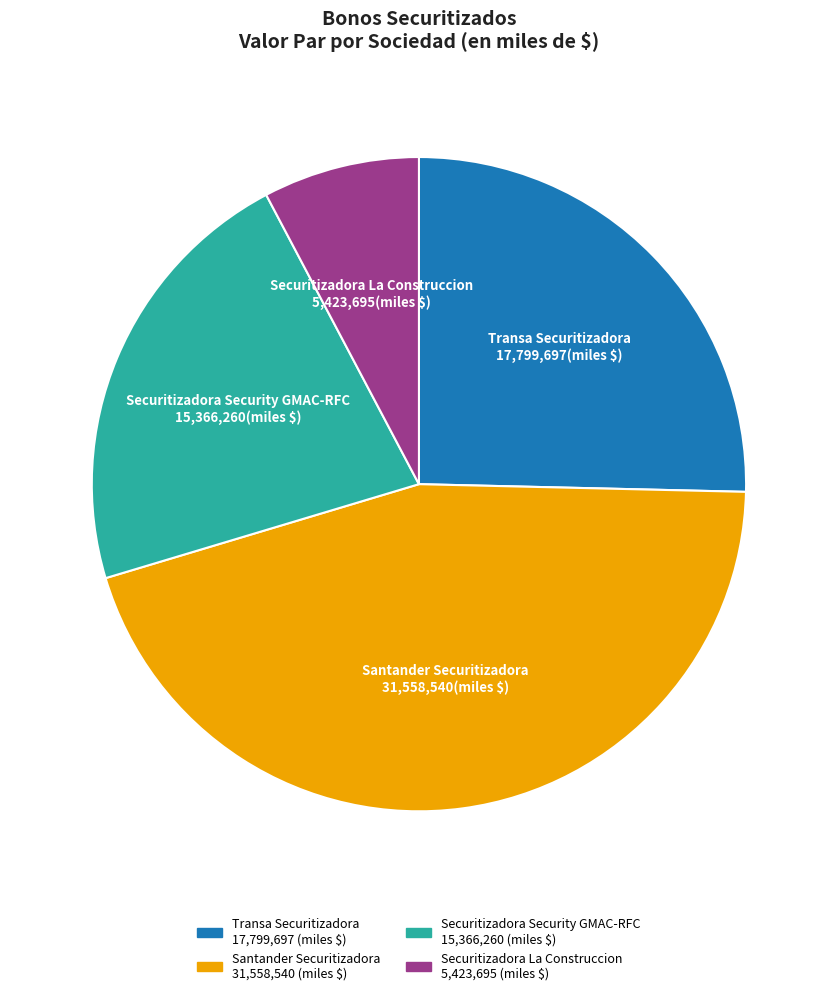

How many slices are in this pie chart?

4